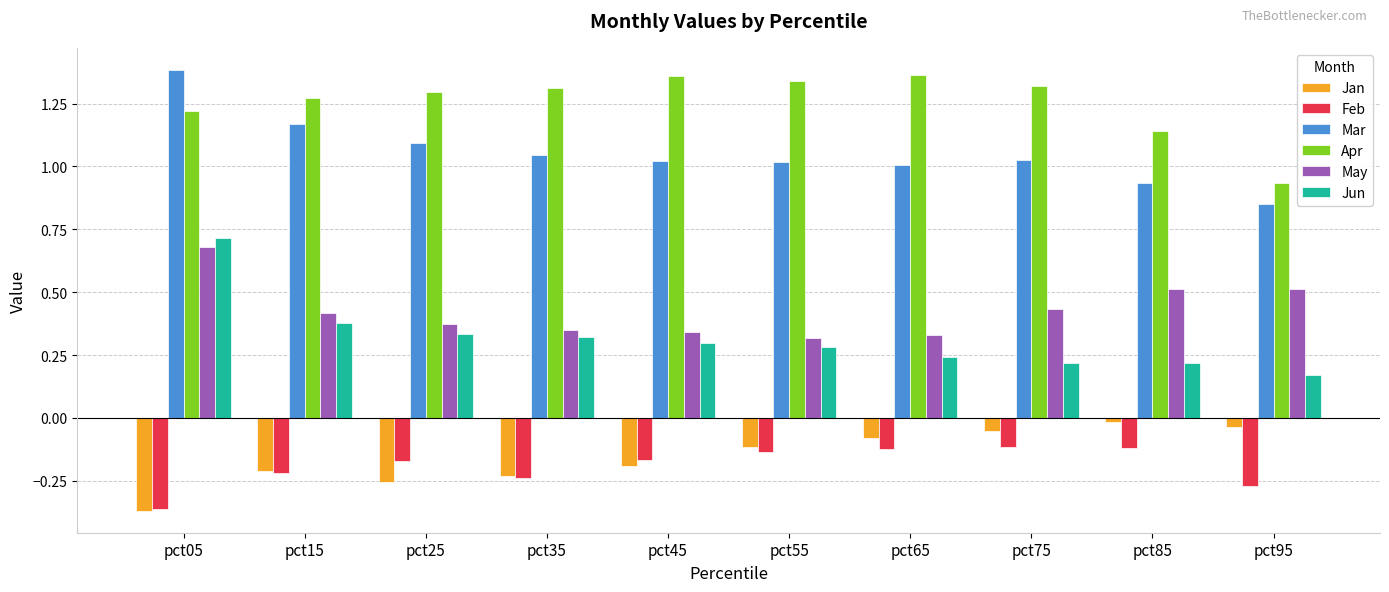

Between pct55 and pct95, which series saw the biggest shift?

Apr